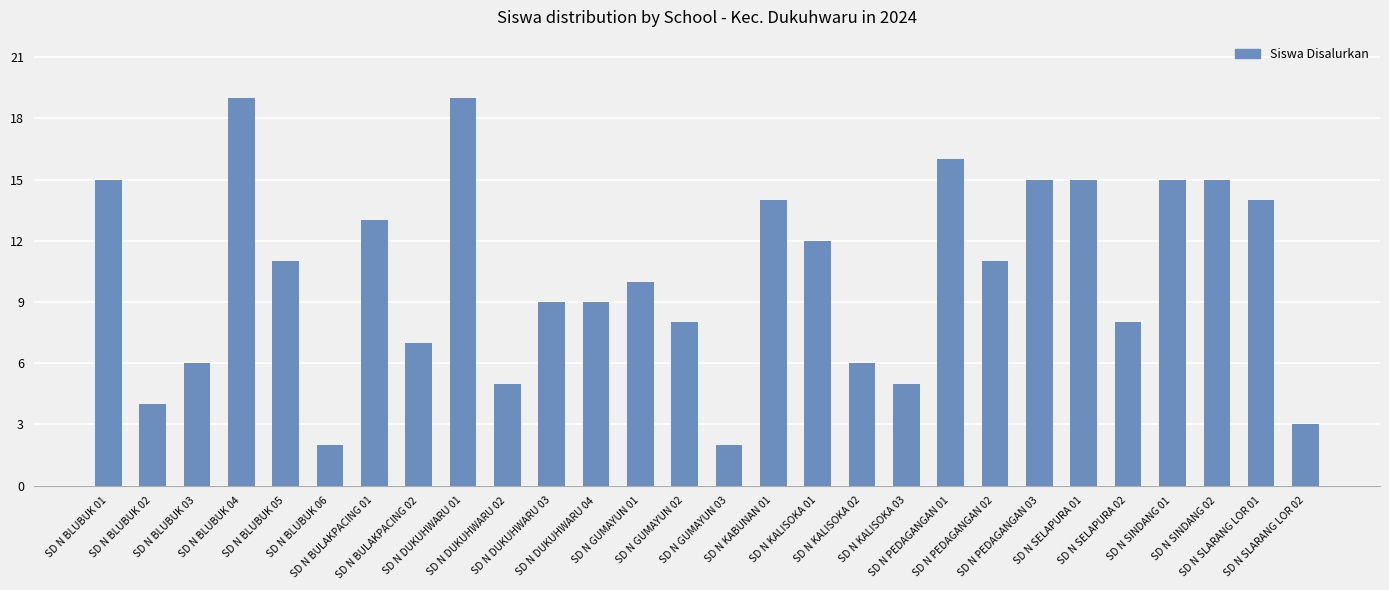

How many values are below 11?

14